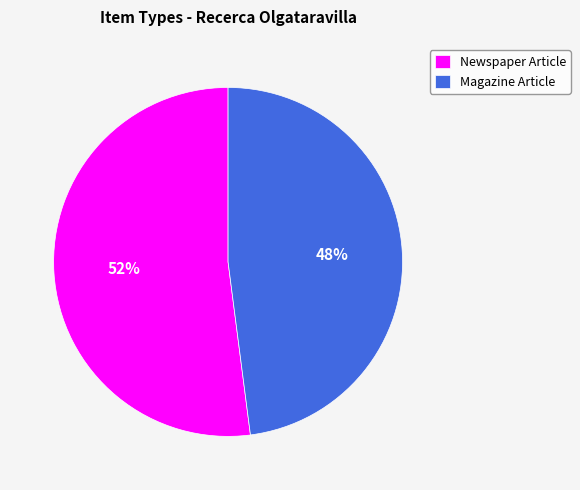

How many segments does this pie chart have?

2